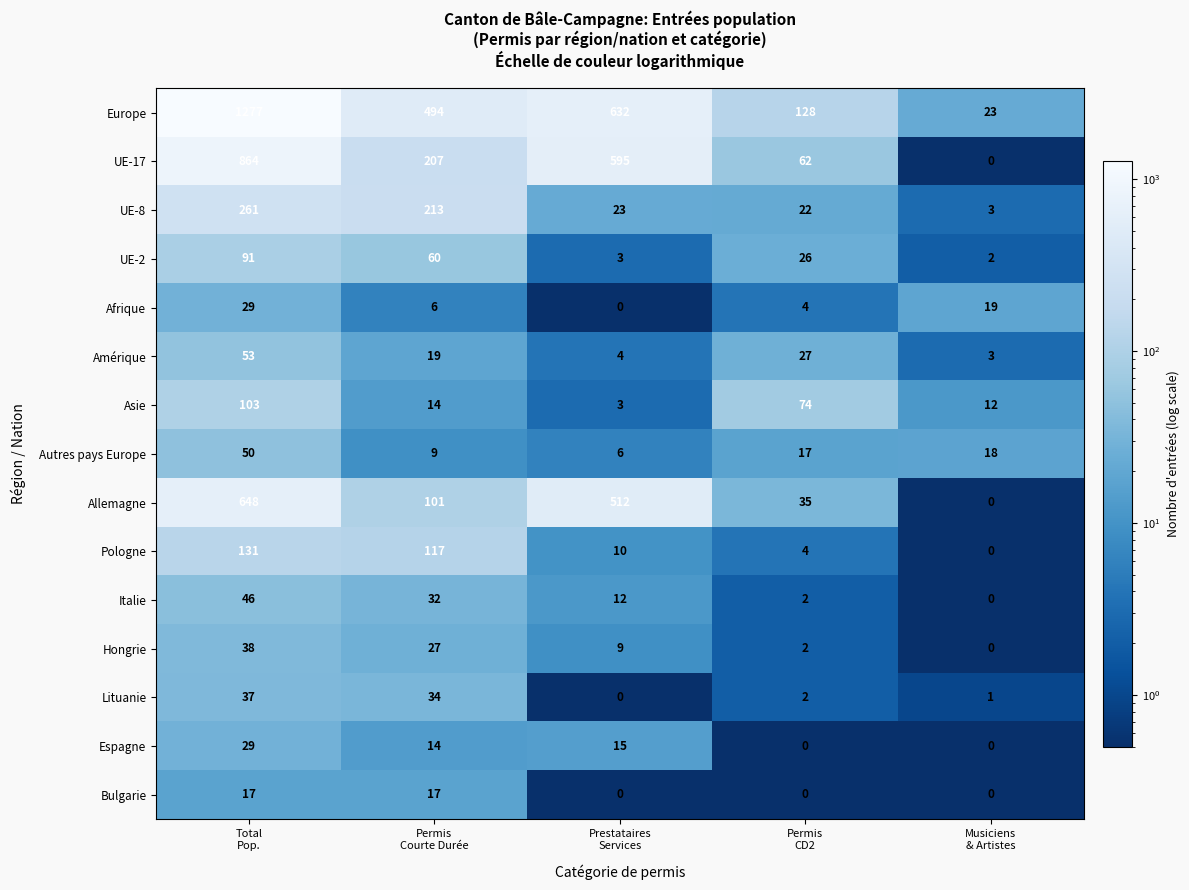

What is the maximum value shown in the chart?

1277